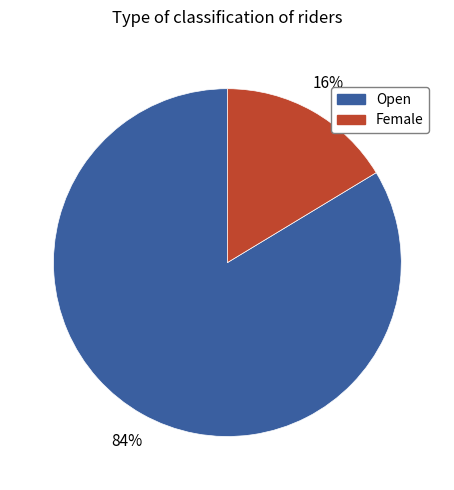

Does any single category account for the majority?

Yes